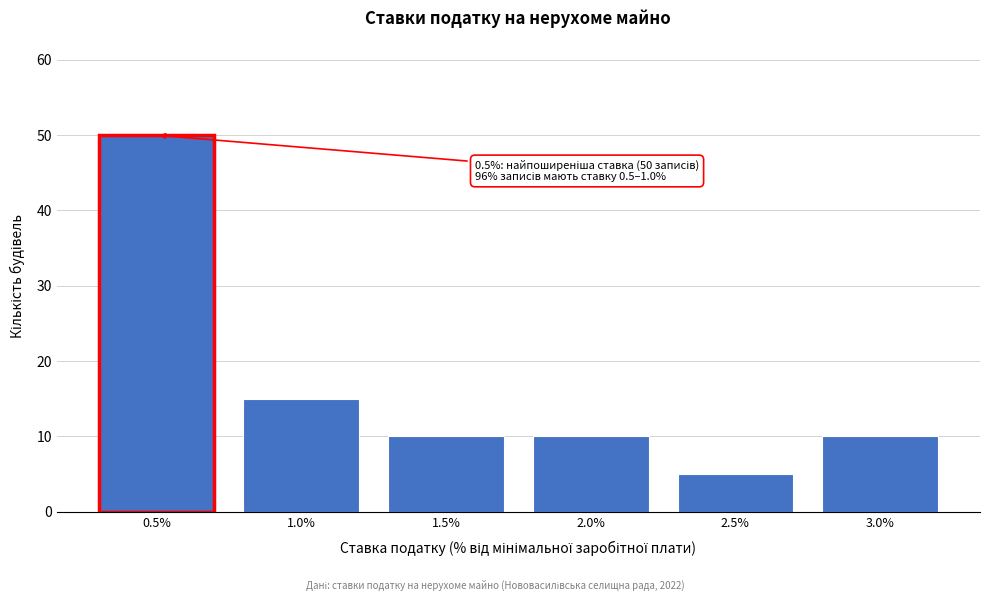

Reading left to right, list all the values displayed in this chart.

0.5%=50	1.0%=15	1.5%=10	2.0%=10	2.5%=5	3.0%=10